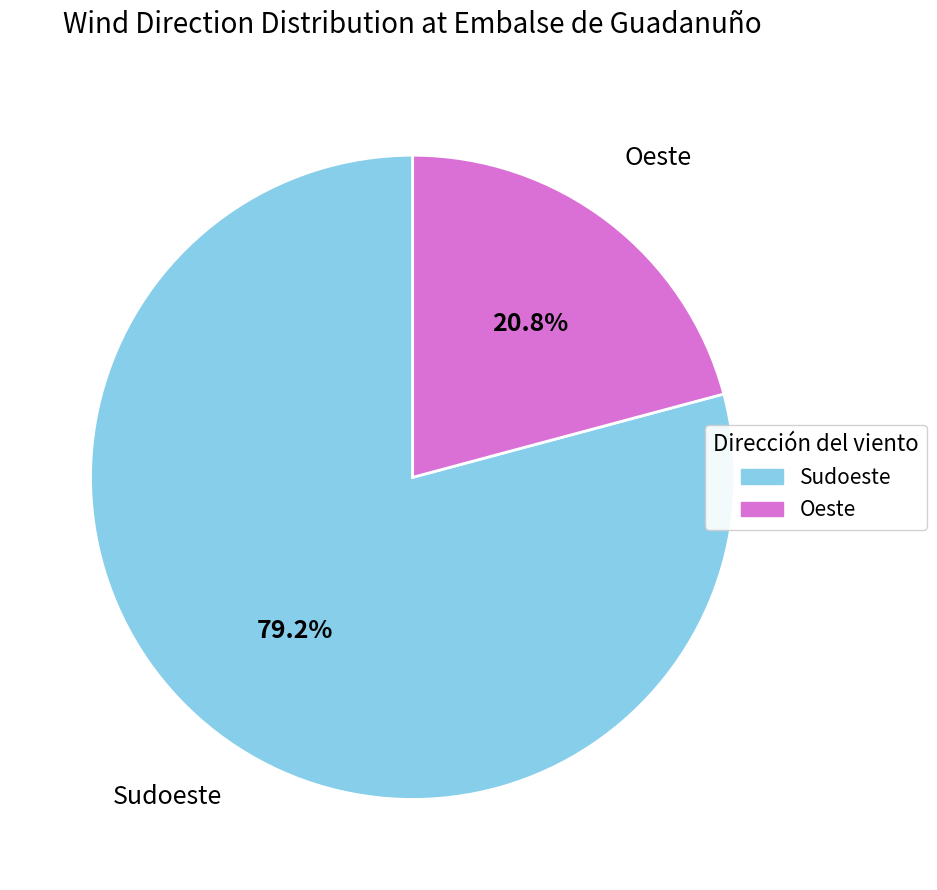

The Sudoeste slice represents 70% of the pie. True or false?

False